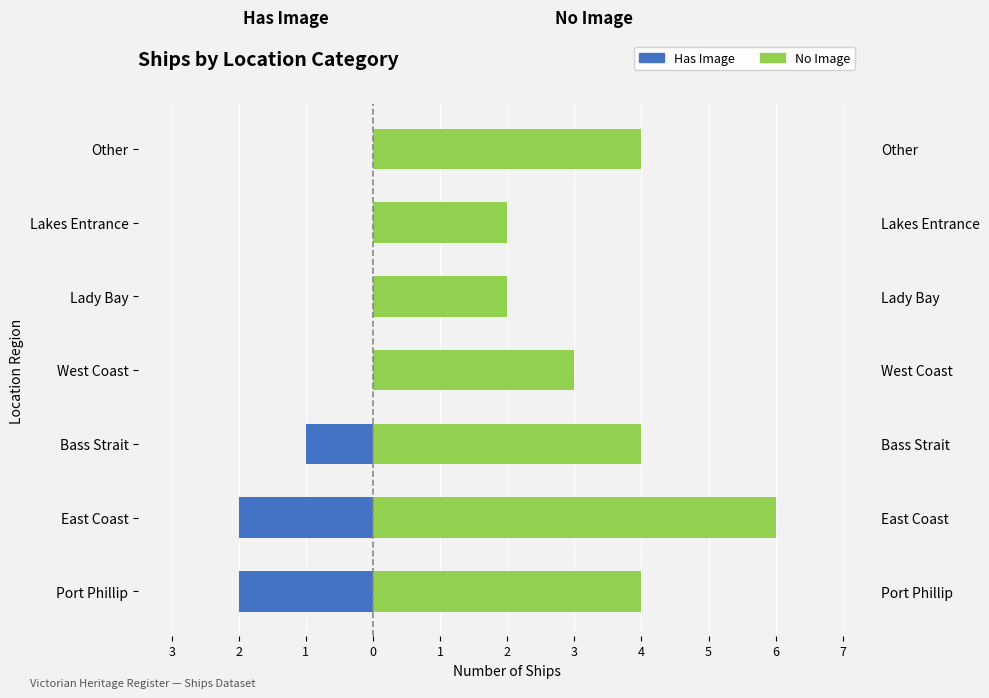

How many groups of bars are there?

7